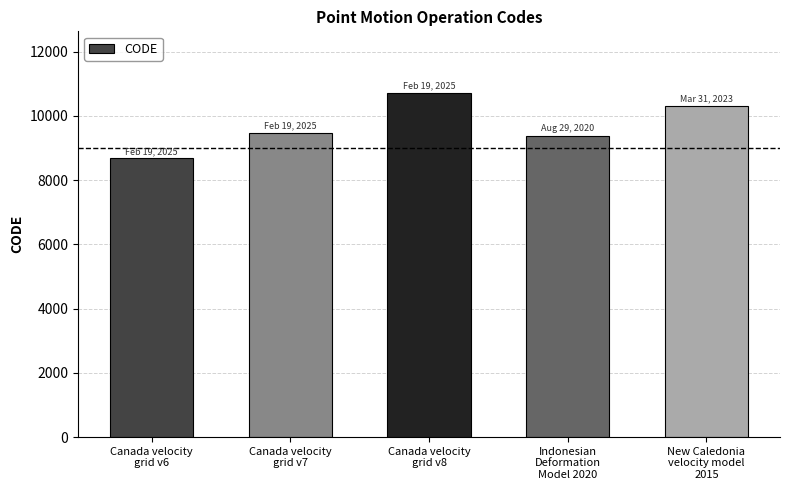

List the labels in order of value, largest first.

Canada velocity
grid v8, New Caledonia
velocity model
2015, Canada velocity
grid v7, Indonesian
Deformation
Model 2020, Canada velocity
grid v6